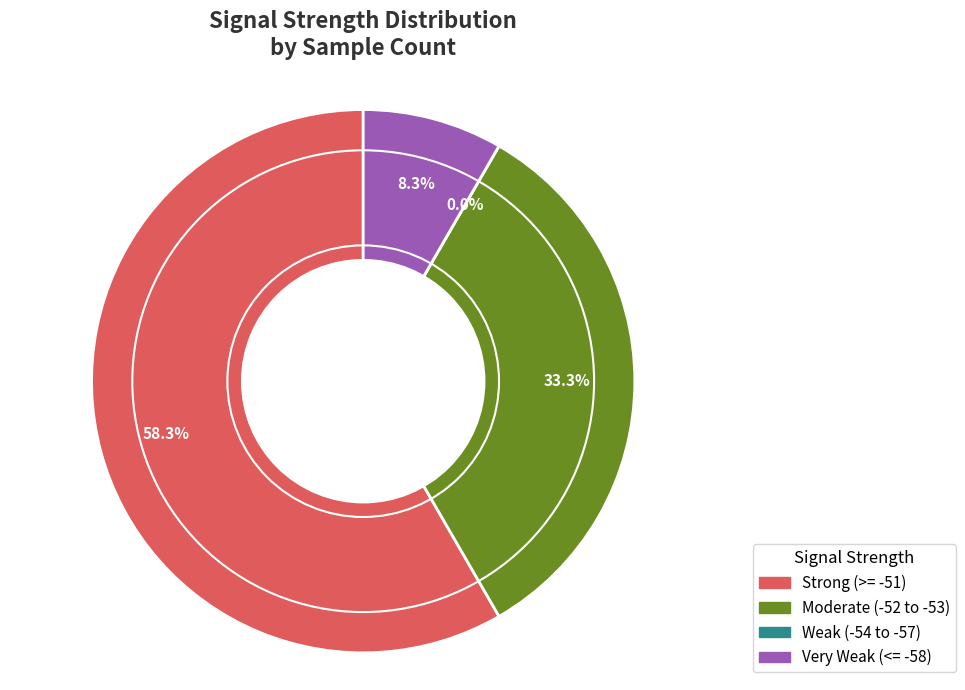

True or false: -53 accounts for 14% of the total.

False